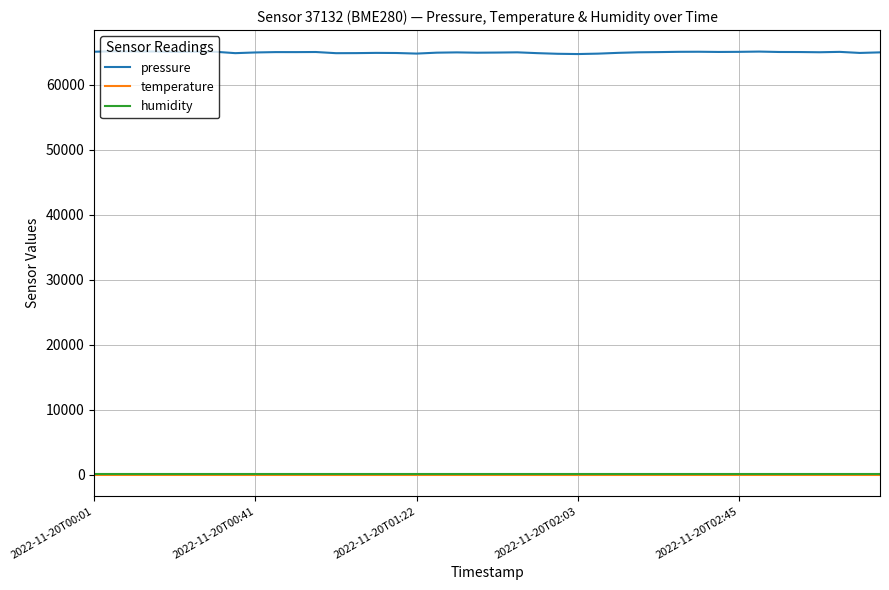

What is the sum of all pressure values?

2600415.3